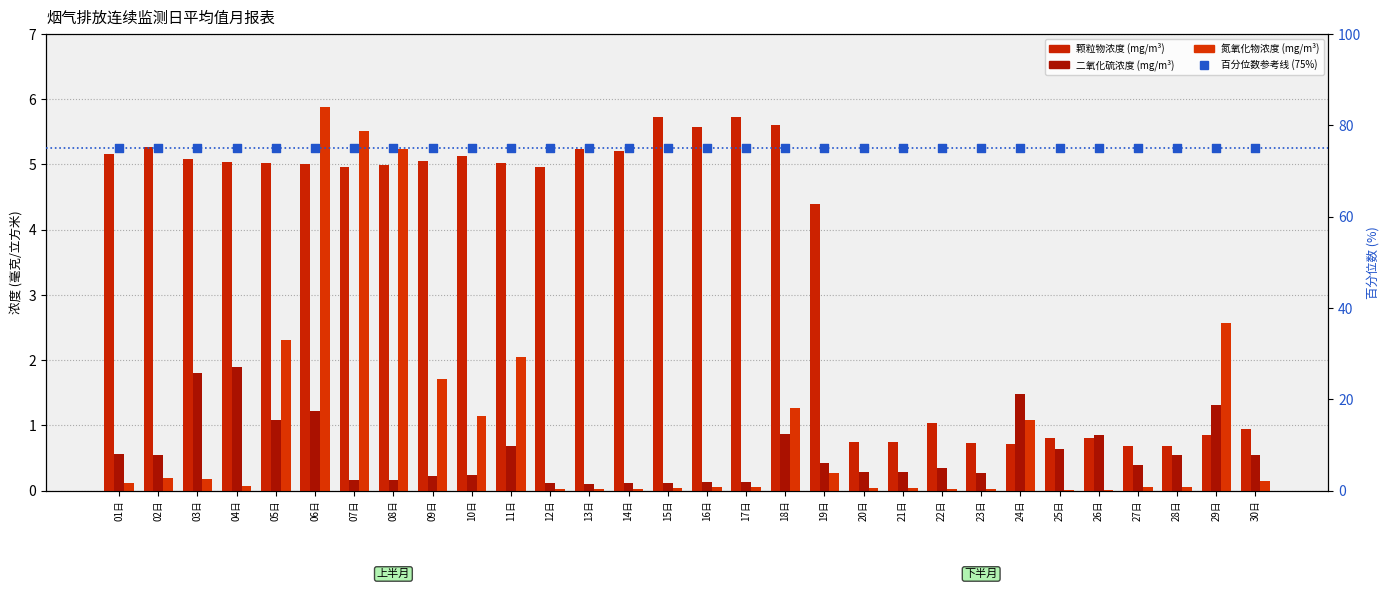

What is the total value across all series at 21日?

76.1